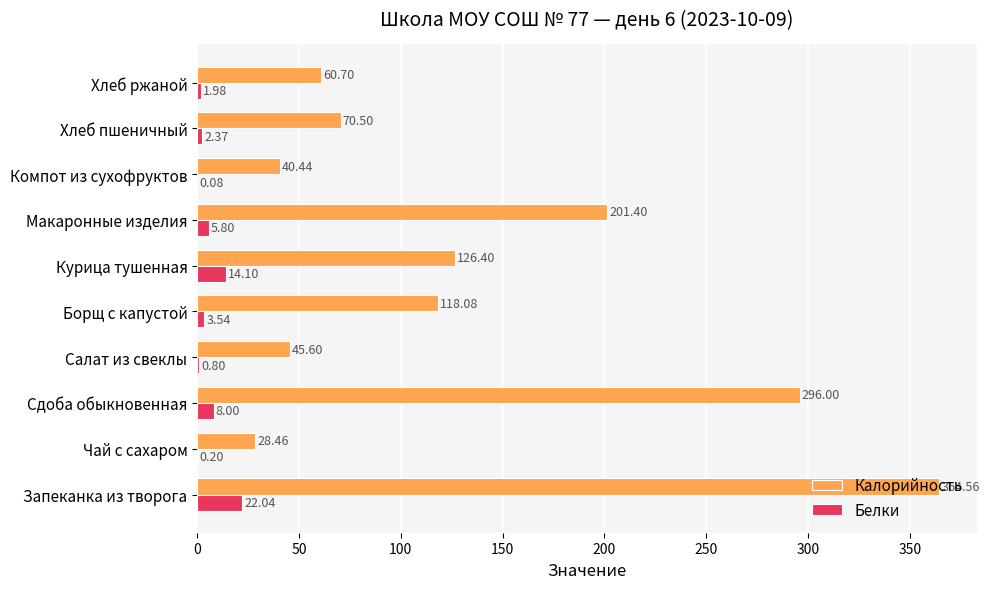

At which category is the sum across all series the highest?

Запеканка из творога